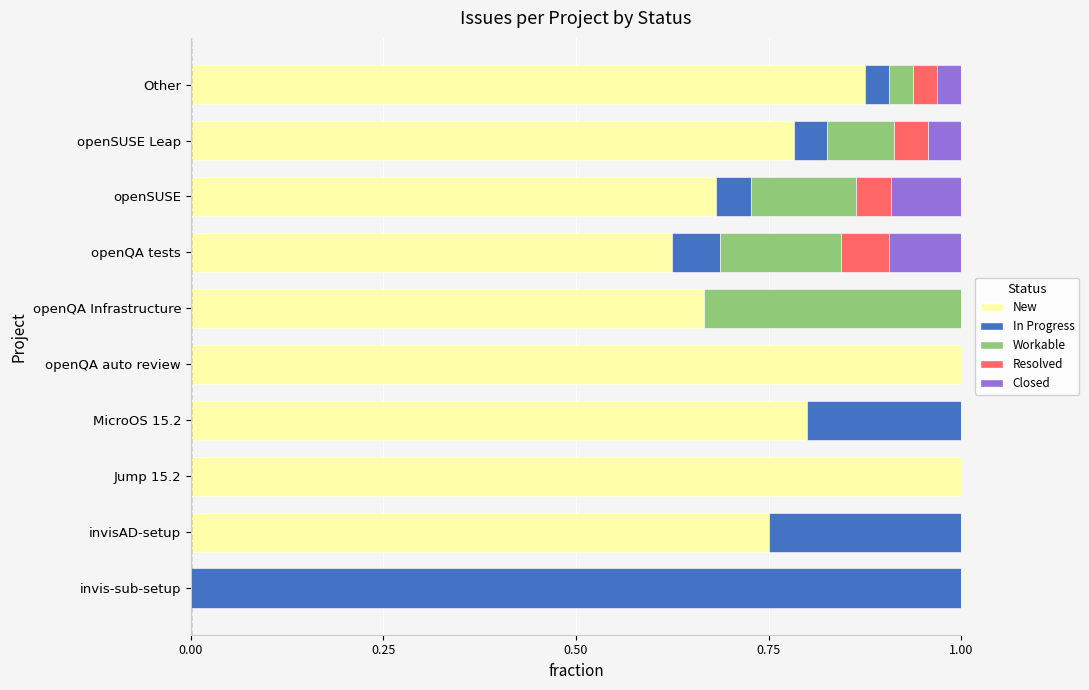

The New series shows 1.5 at openQA auto review. True or false?

False